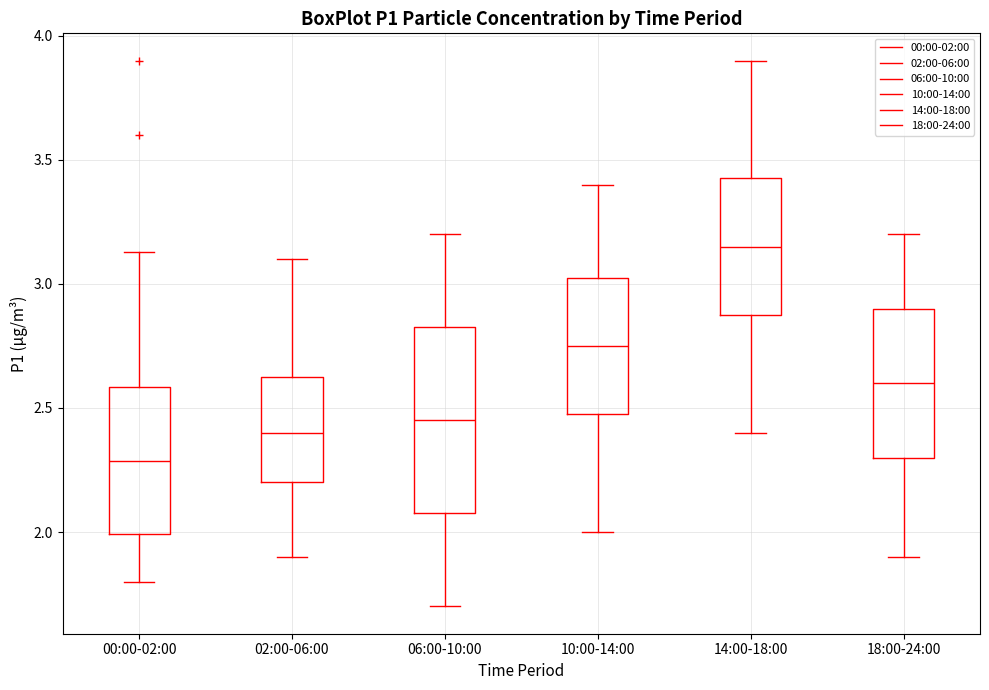

Reading left to right, transcribe this box plot: for each box, give where its median line is, the range the box spans, and where its two whiskers end, as read against the y-axis. The values are not printed on the chart, so give them approximately, as read against the axis.

00:00-02:00: median 2.30, box 2.00 to 2.60, whiskers 1.80 to 3.15
02:00-06:00: median 2.40, box 2.20 to 2.65, whiskers 1.90 to 3.10
06:00-10:00: median 2.45, box 2.10 to 2.85, whiskers 1.70 to 3.20
10:00-14:00: median 2.75, box 2.50 to 3.05, whiskers 2.00 to 3.40
14:00-18:00: median 3.15, box 2.90 to 3.45, whiskers 2.40 to 3.90
18:00-24:00: median 2.60, box 2.30 to 2.90, whiskers 1.90 to 3.20